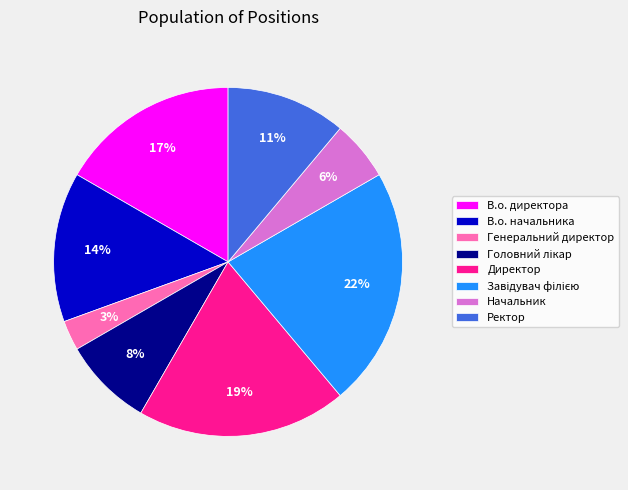

Which slice is the smallest?

Генеральний директор